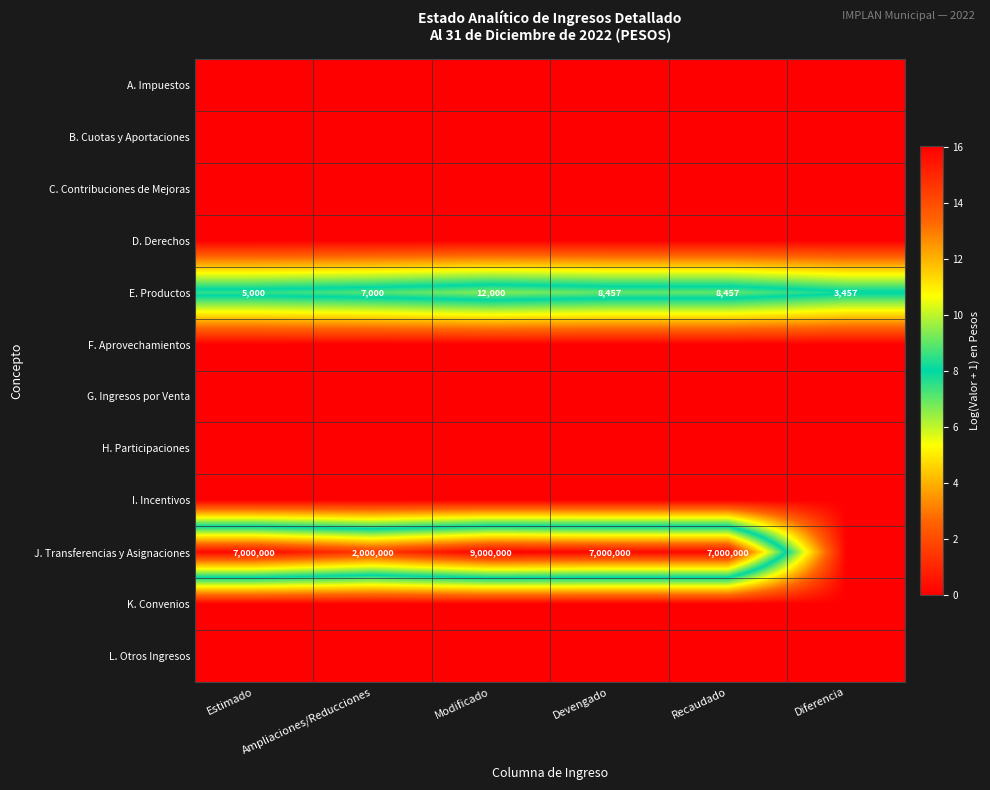

What is the maximum value for E. Productos?

12000